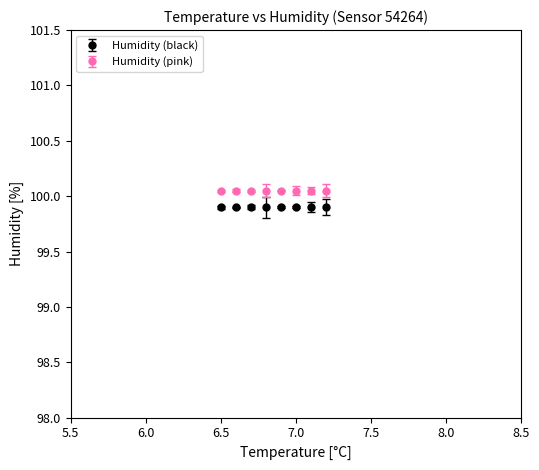

What is the smallest value displayed?

99.9